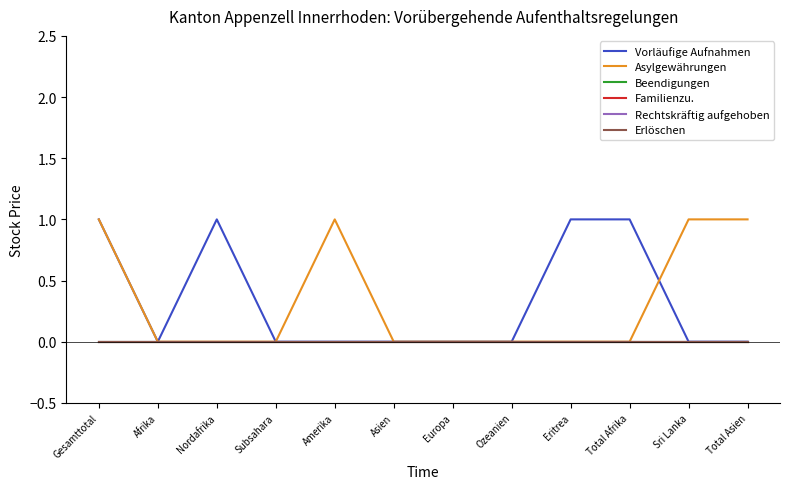

Is this an area chart (filled region under the line)?

No